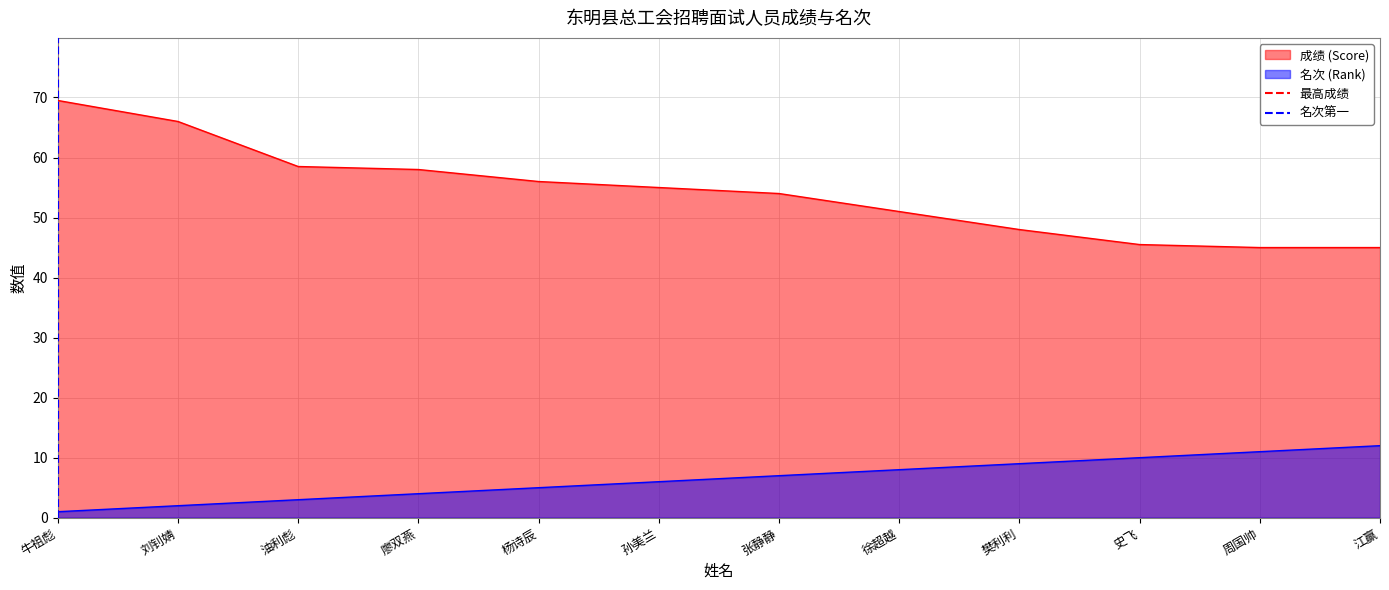

Is the value of 成绩 (Score) at 樊利利 greater than the value of 名次 (Rank) at 江赢?

Yes